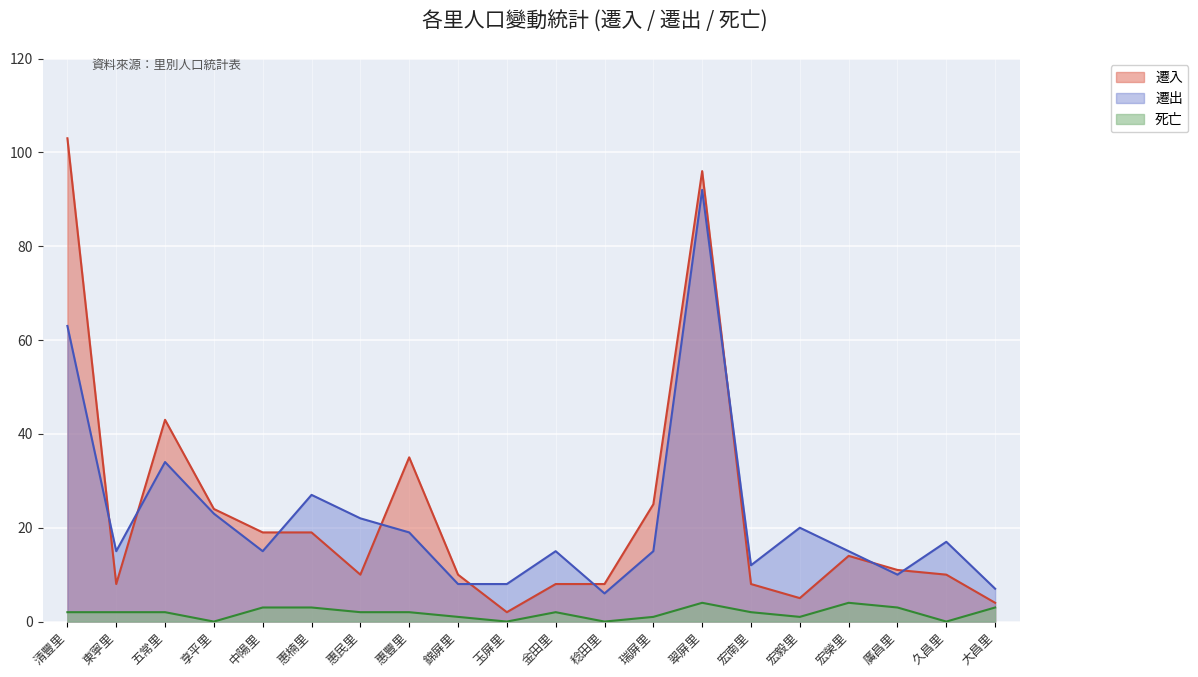

How many data points in 遷出 are less than 15?

6